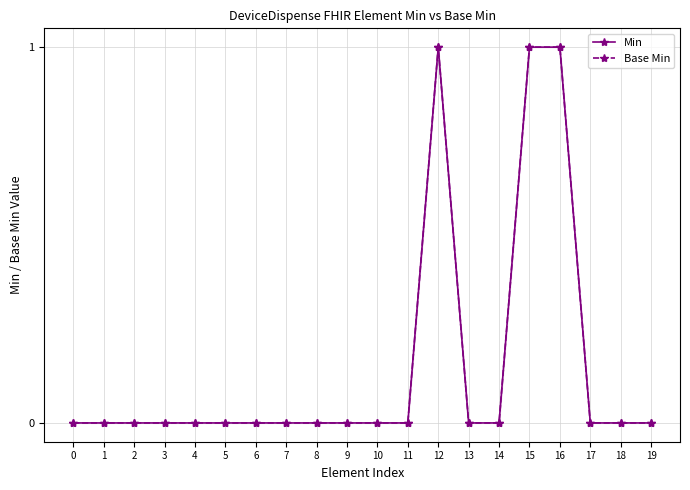

True or false: Base Min and Min cross at least once.

False